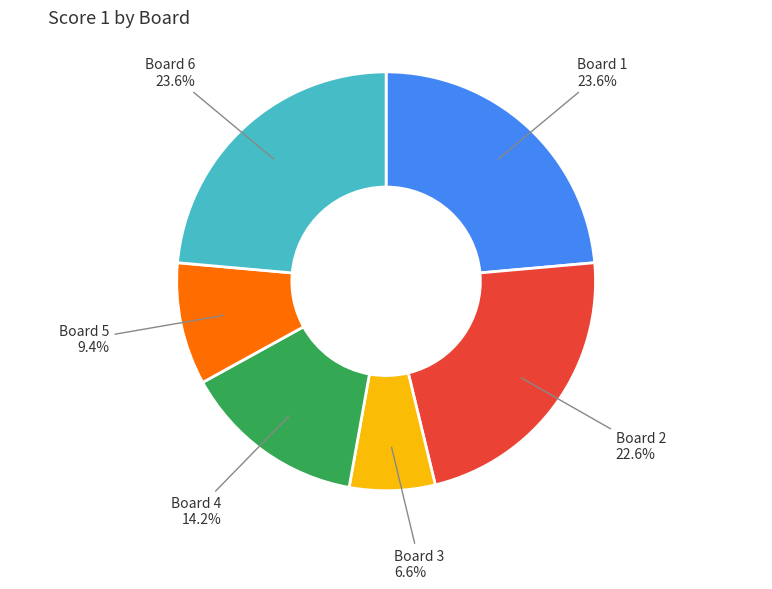

The Board 6 slice represents 14% of the pie. True or false?

False